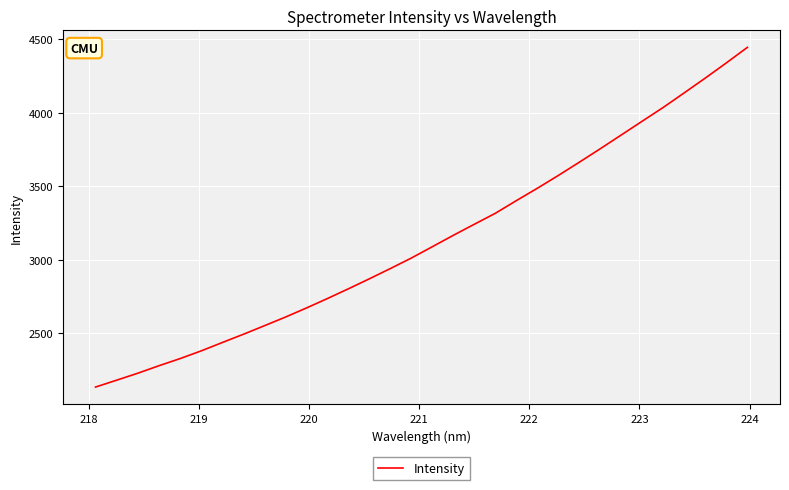

What is the maximum value shown in the chart?

4444.5